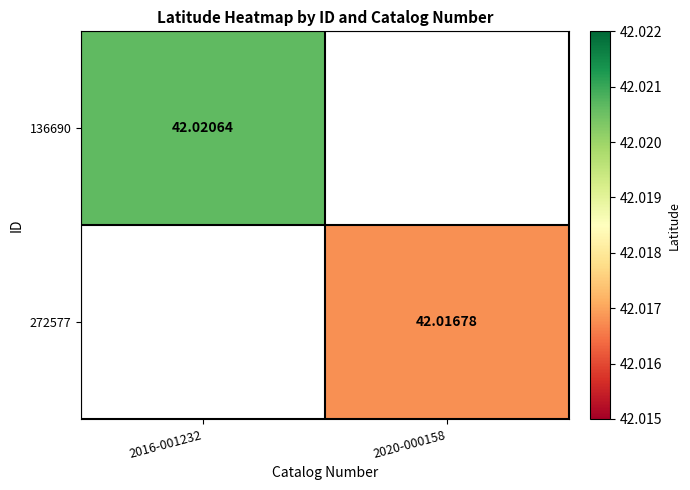

Is the value of 136690 at 2016-001232 greater than the value of 272577 at 2020-000158?

Yes